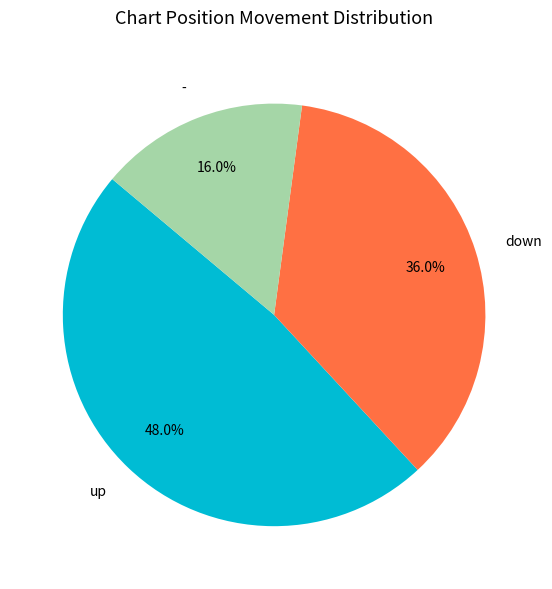

Which slice is the largest?

up